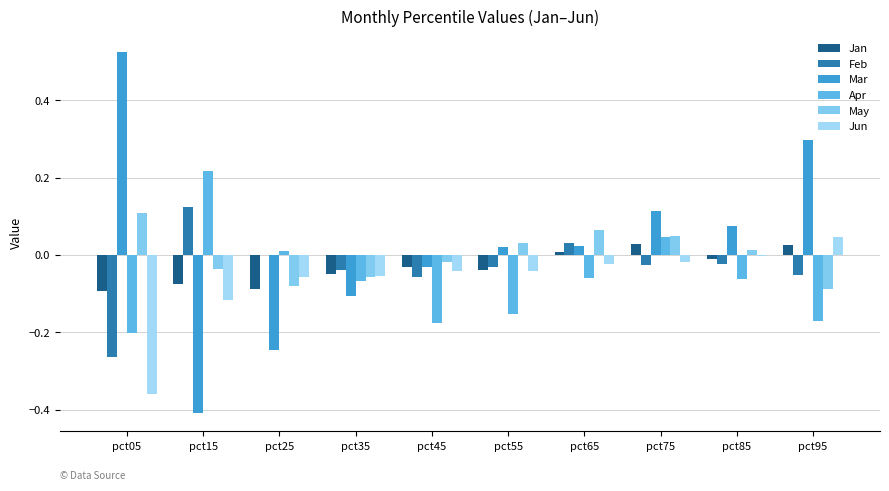

How many data points in Mar are above 0?

6